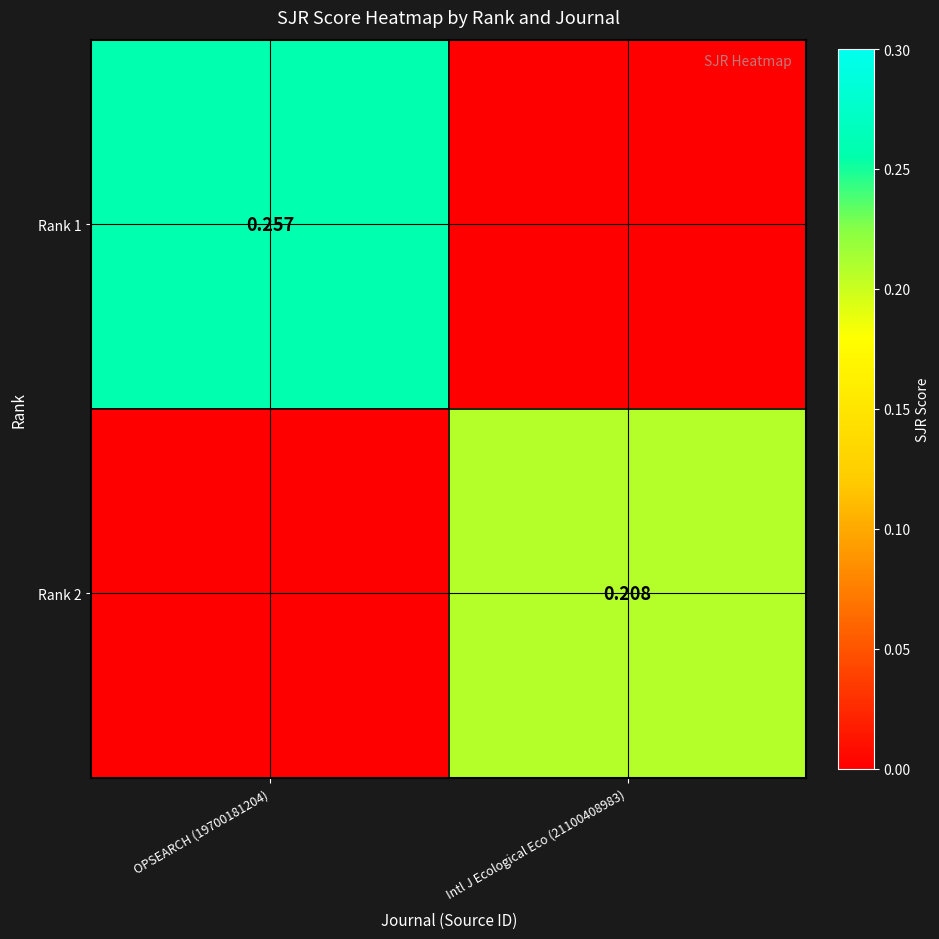

At how many categories does at least one series exceed 0?

2